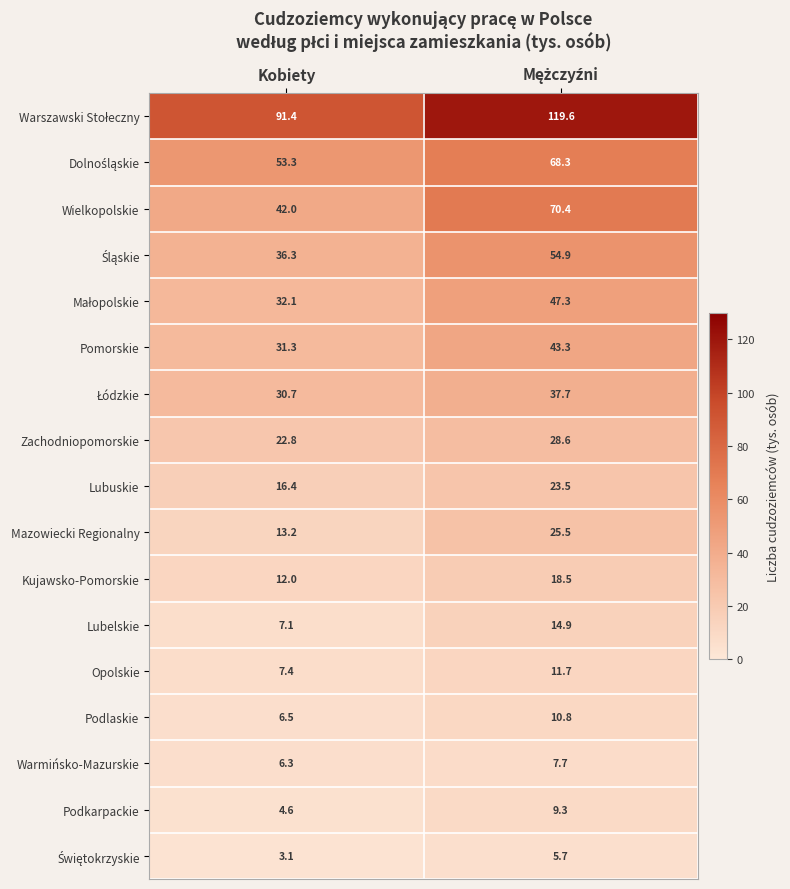

What is the difference between the highest and lowest values at Kobiety?

88.3